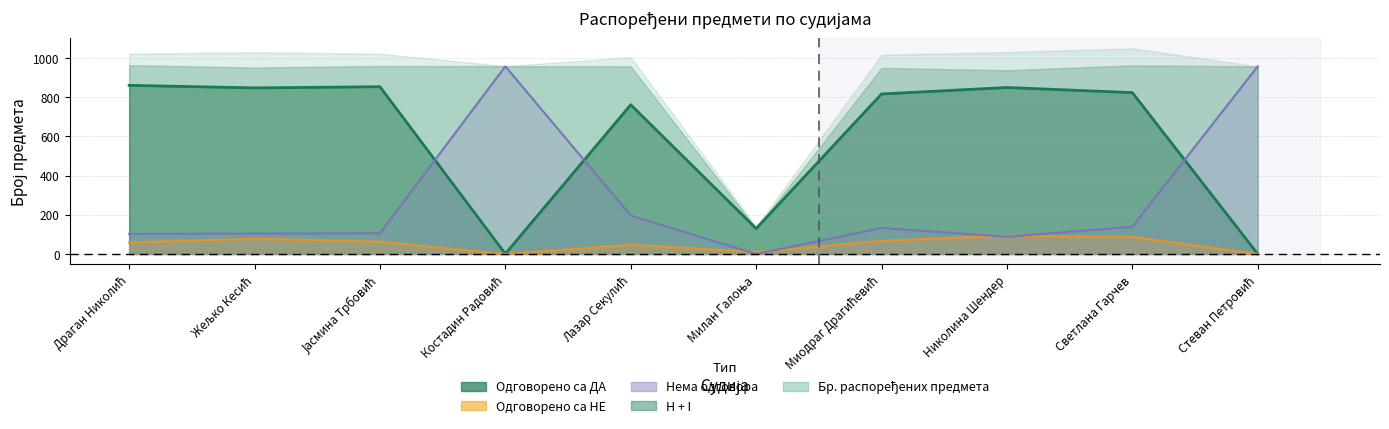

What is the label of the 1st point from the left?

Драган Николић